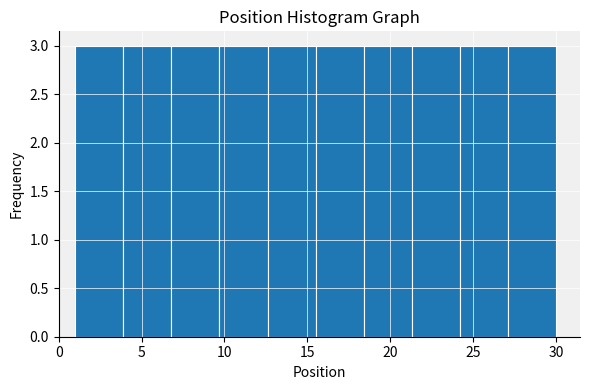

How tall is the bar that spans 6.8 to 9.7 on the x-axis? Neither the bar edges nor the heights are printed on the chart, so give them approximately, as read against the axes.

3